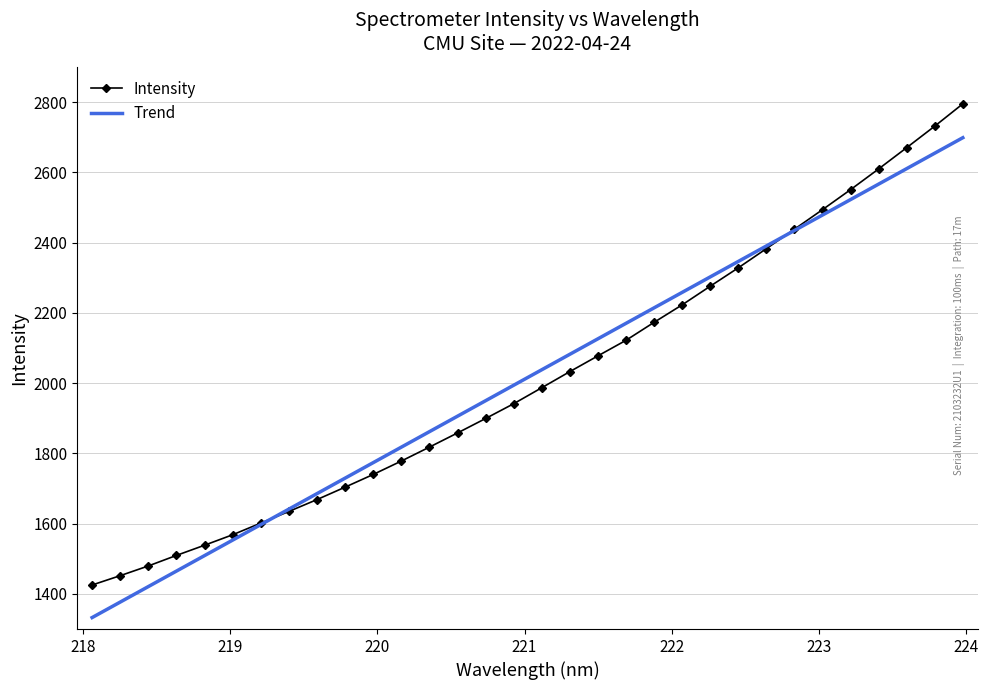

Which series has the widest spread of values?

Intensity